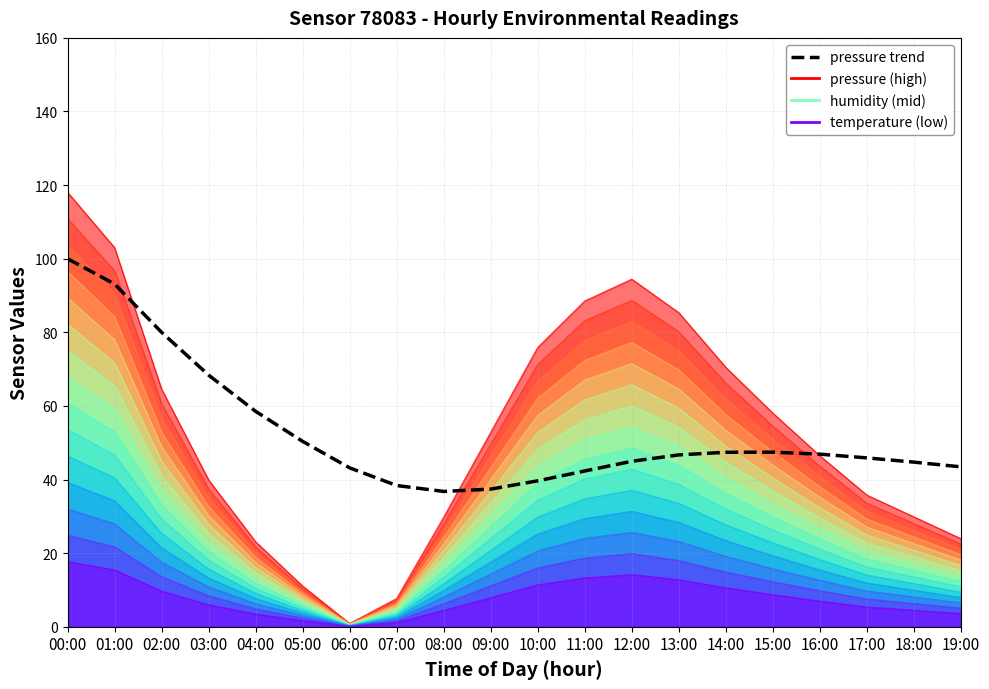

What is the ratio of the value at 15:00 to the value at 07:00?

1.2